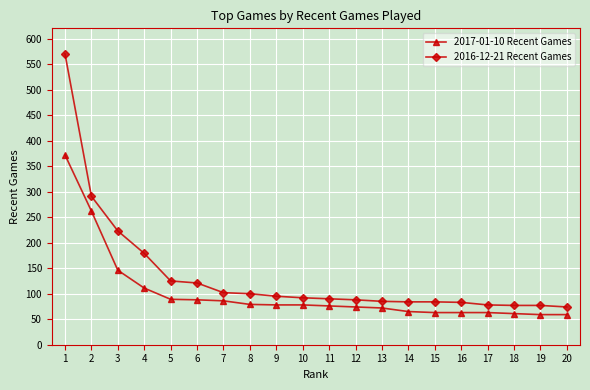

What is the difference between the 2017-01-10 Recent Games values at 1 and 19?

313